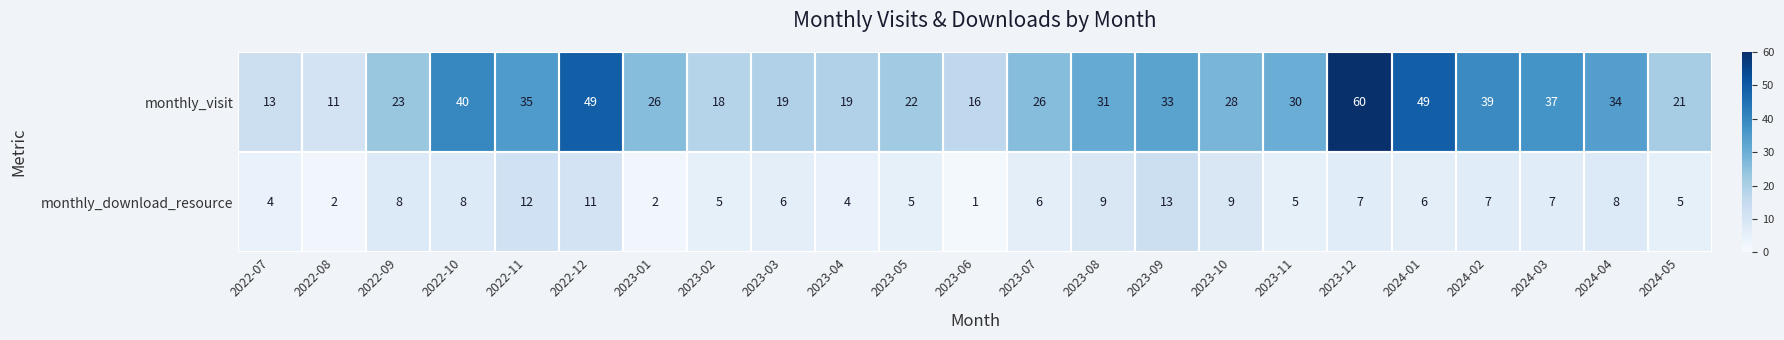

At how many categories does at least one series exceed 44?

3